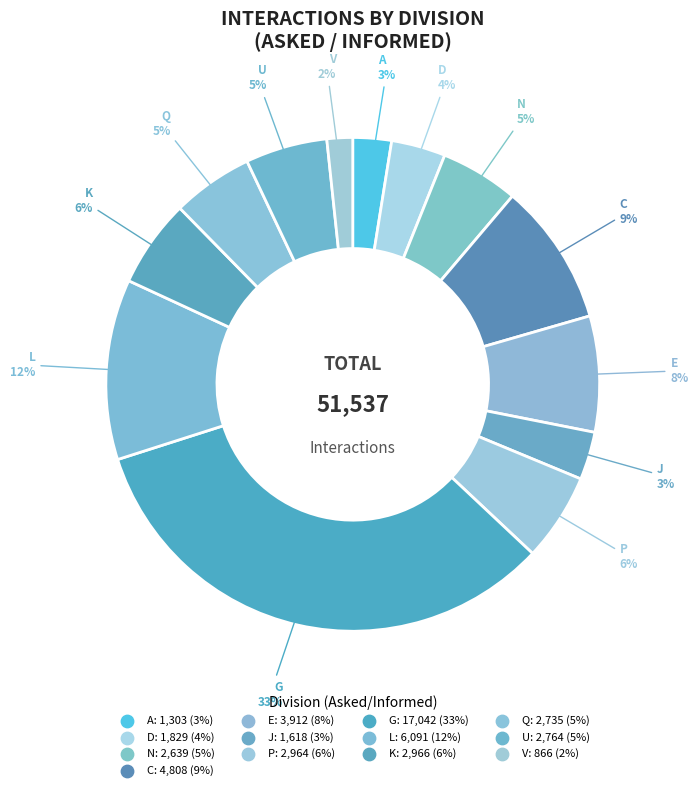

How many slices are in this pie chart?

13